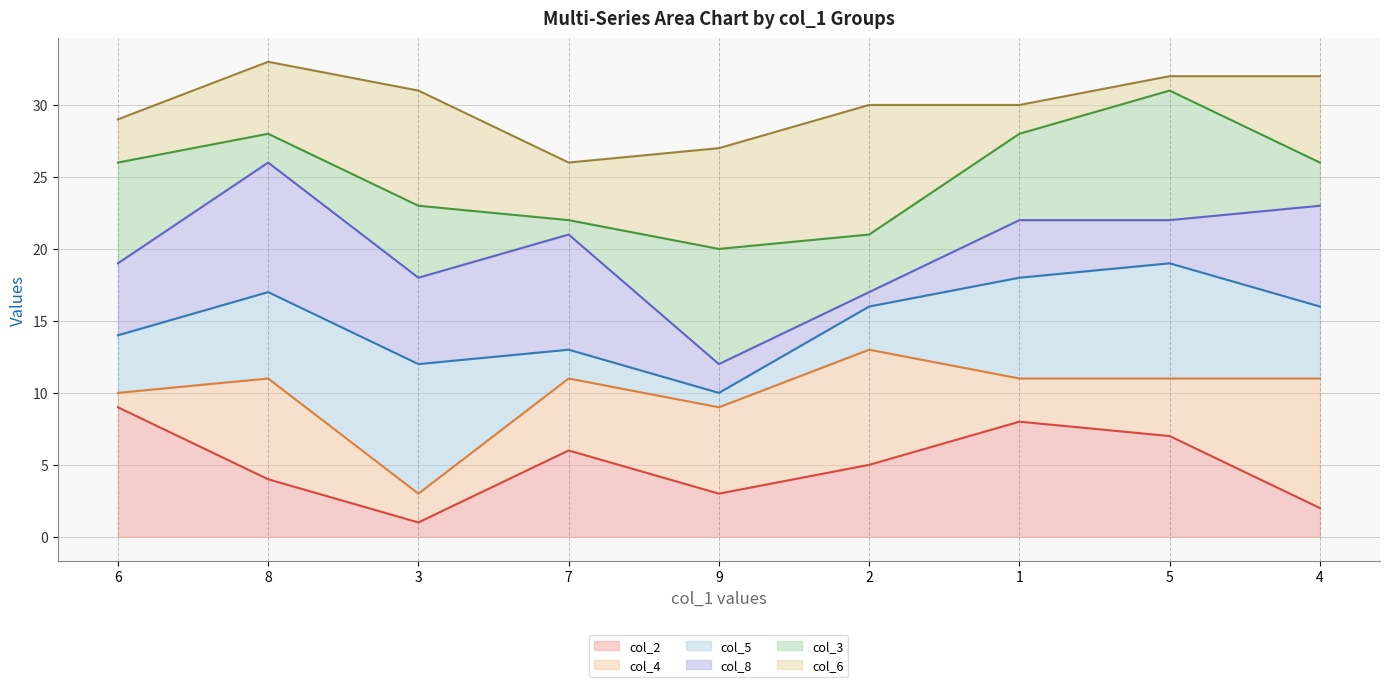

The value of col_2 at 8 is 7. True or false?

False